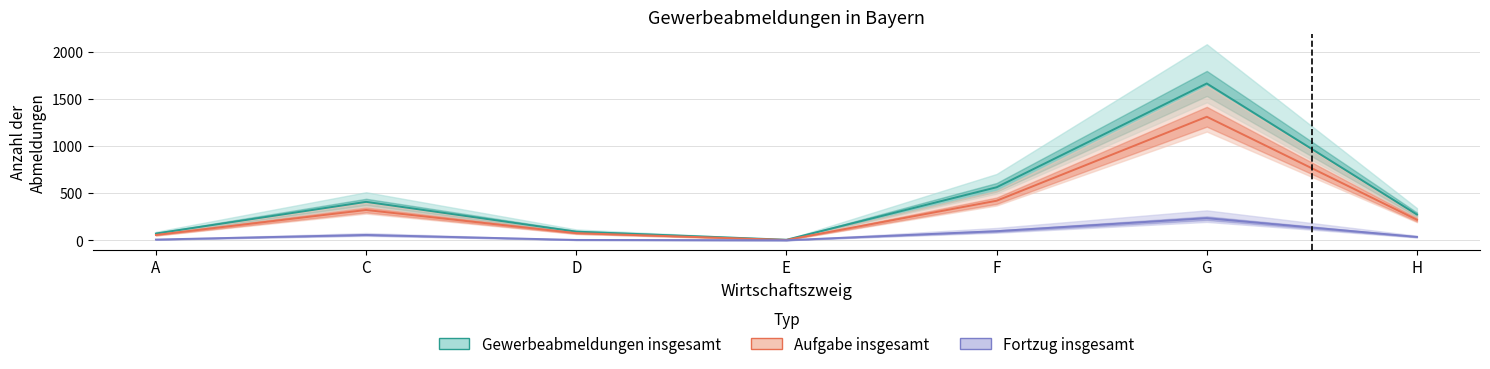

Is it true that Fortzug insgesamt equals 15 at C?

False